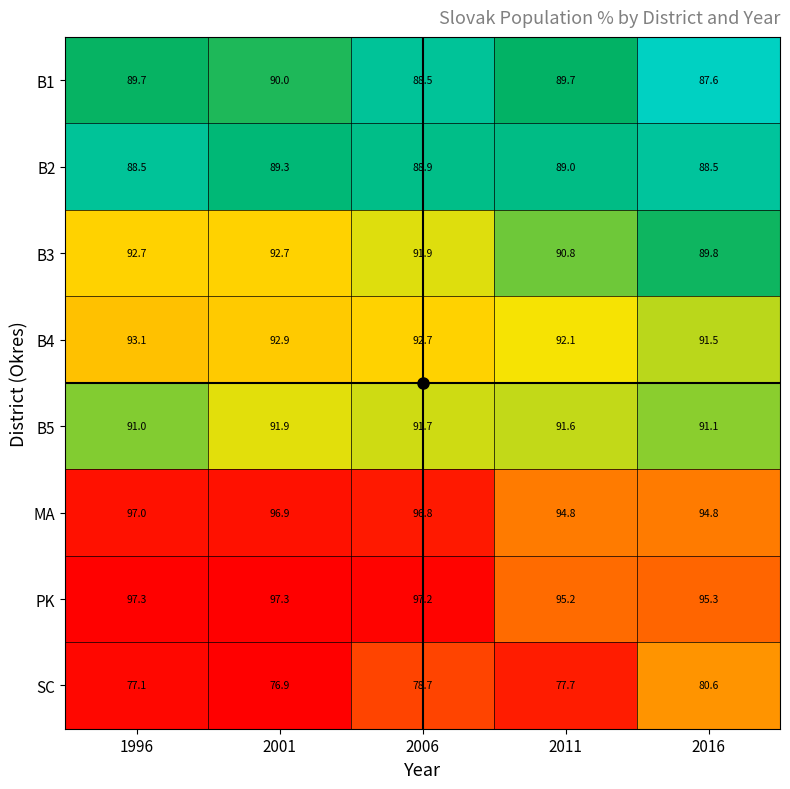

Where does the B3 series first go above 91?

1996